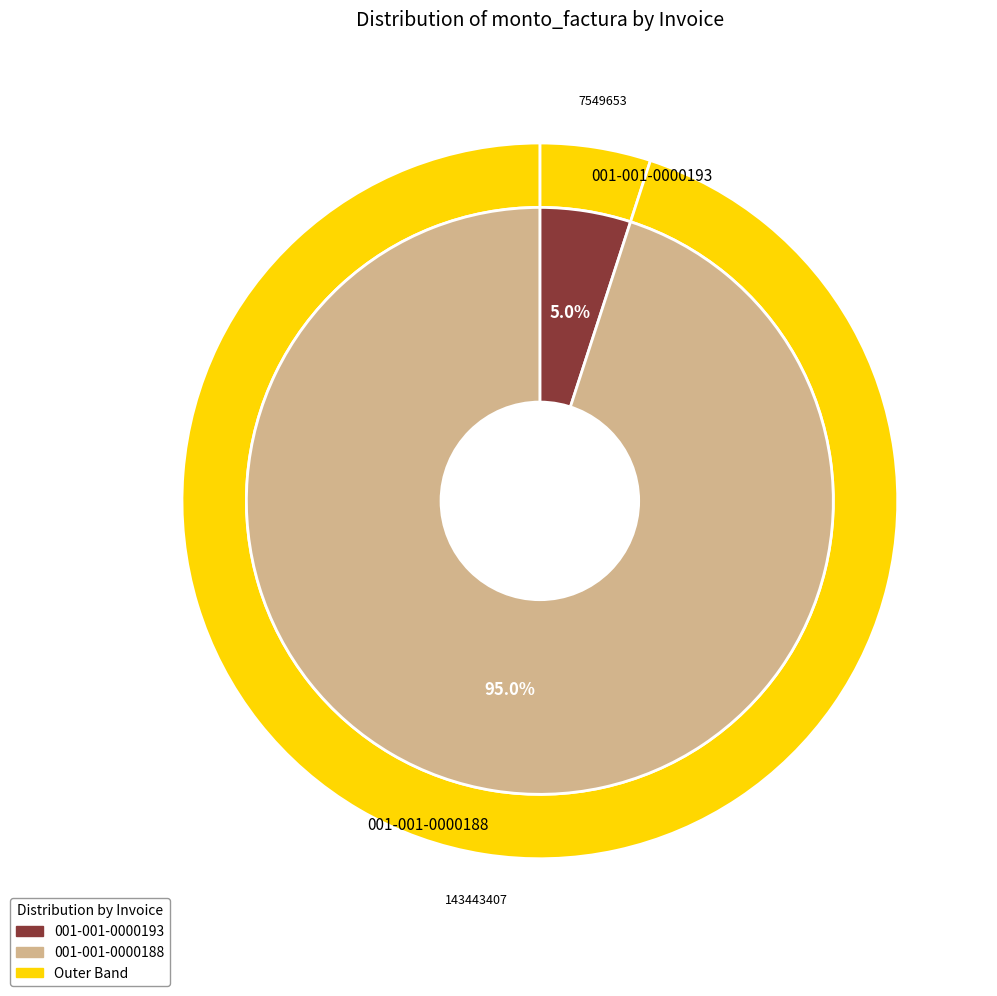

Count the number of slices in the pie.

2